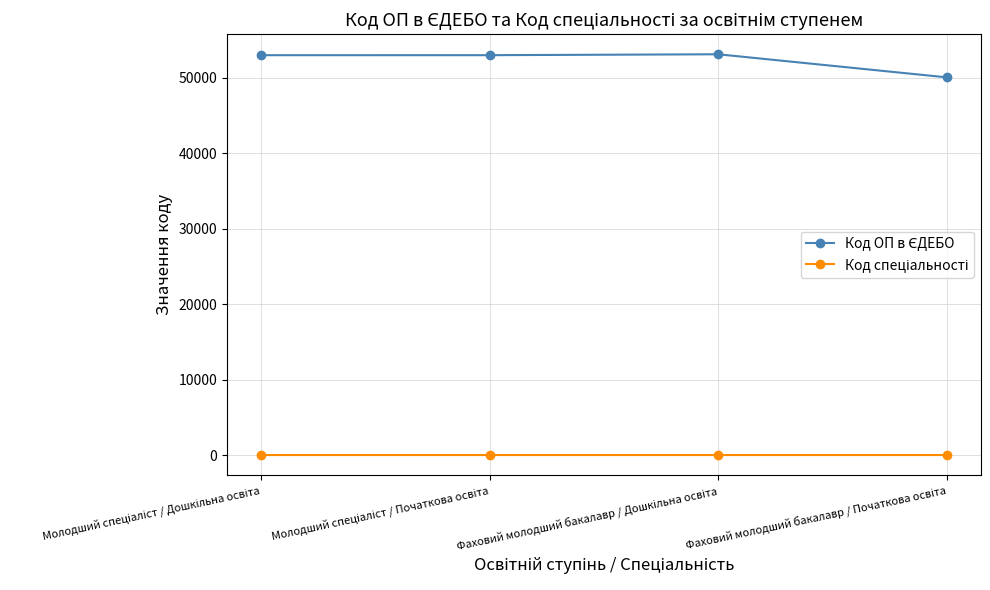

Between Молодший спеціаліст / Дошкільна освіта and Фаховий молодший бакалавр / Початкова освіта, which series saw the biggest shift?

Код ОП в ЄДЕБО